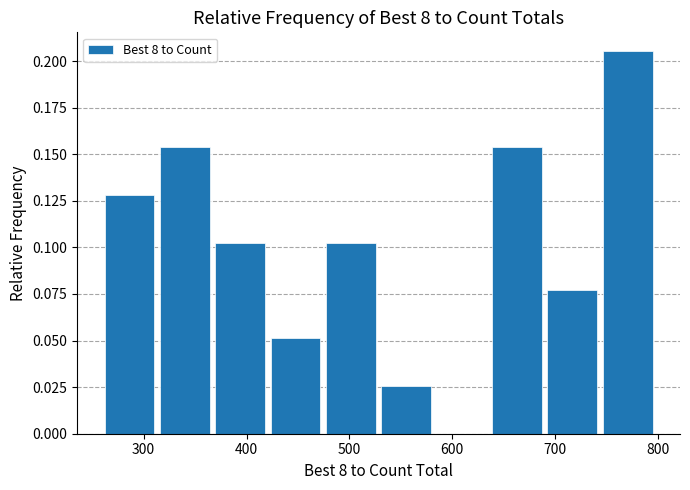

What is the height of the bar covering 480 to 530 on the x-axis? Neither the bar edges nor the heights are printed on the chart, so give them approximately, as read against the axes.

0.105